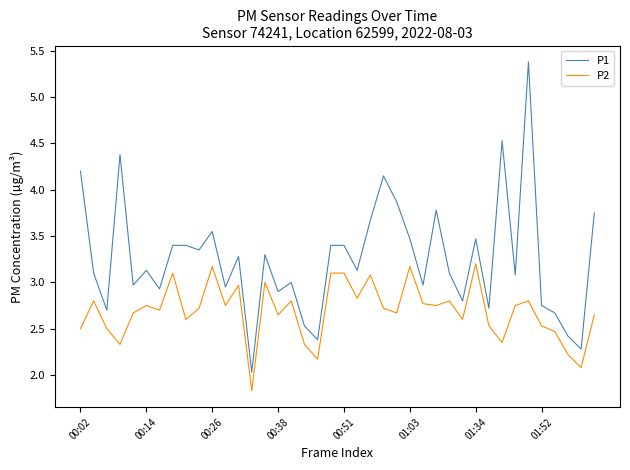

Is this an area chart (filled region under the line)?

No